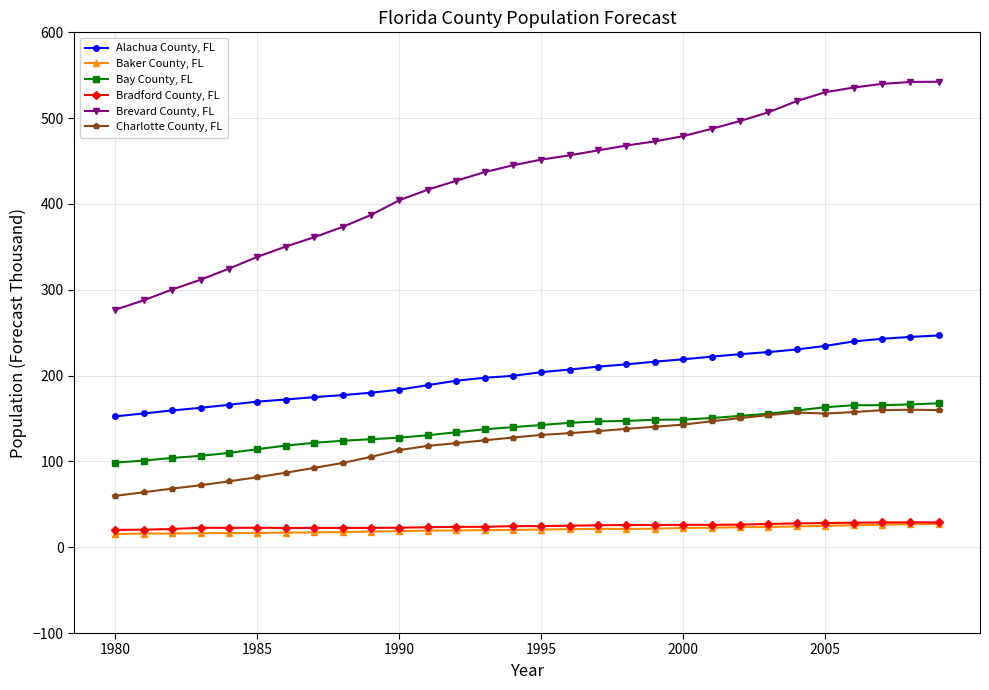

What is the minimum value shown in the chart?

15.4